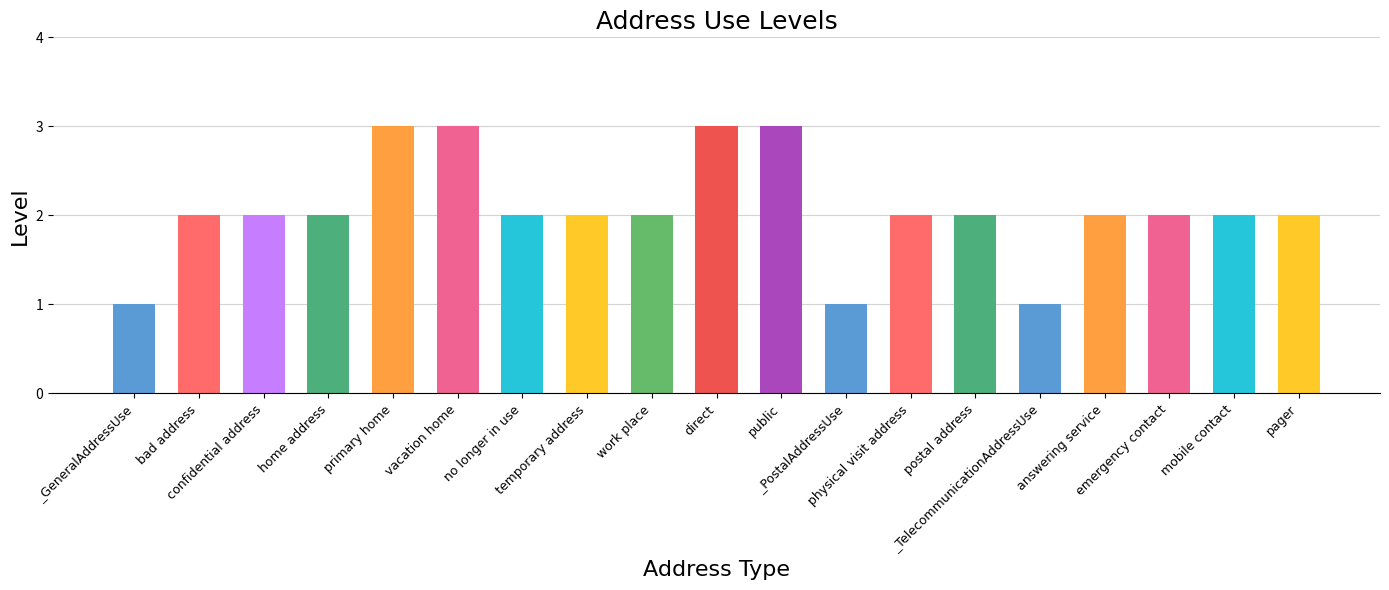

Reading right to left, transcribe all the data shown in this chart.

pager=2	mobile contact=2	emergency contact=2	answering service=2	_TelecommunicationAddressUse=1	postal address=2	physical visit address=2	_PostalAddressUse=1	public=3	direct=3	work place=2	temporary address=2	no longer in use=2	vacation home=3	primary home=3	home address=2	confidential address=2	bad address=2	_GeneralAddressUse=1